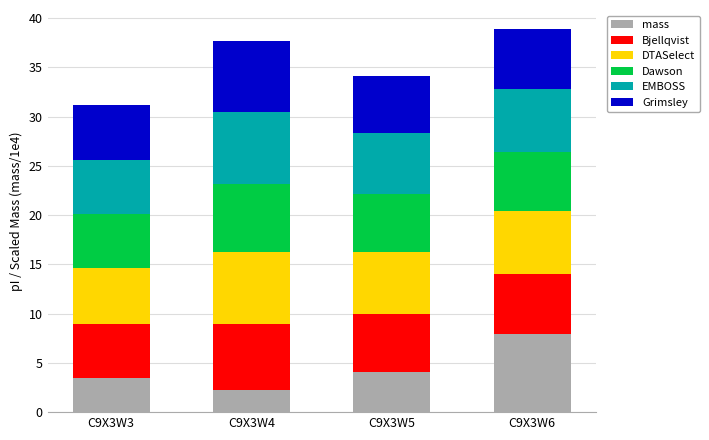

What is the lowest value of the mass series?

2.2